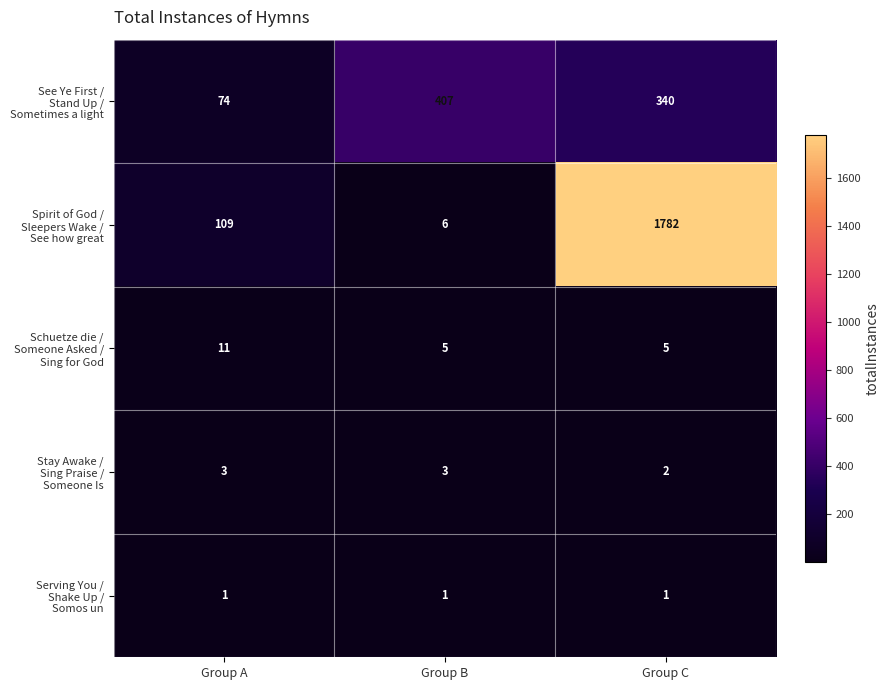

What is the greatest value displayed?

1782